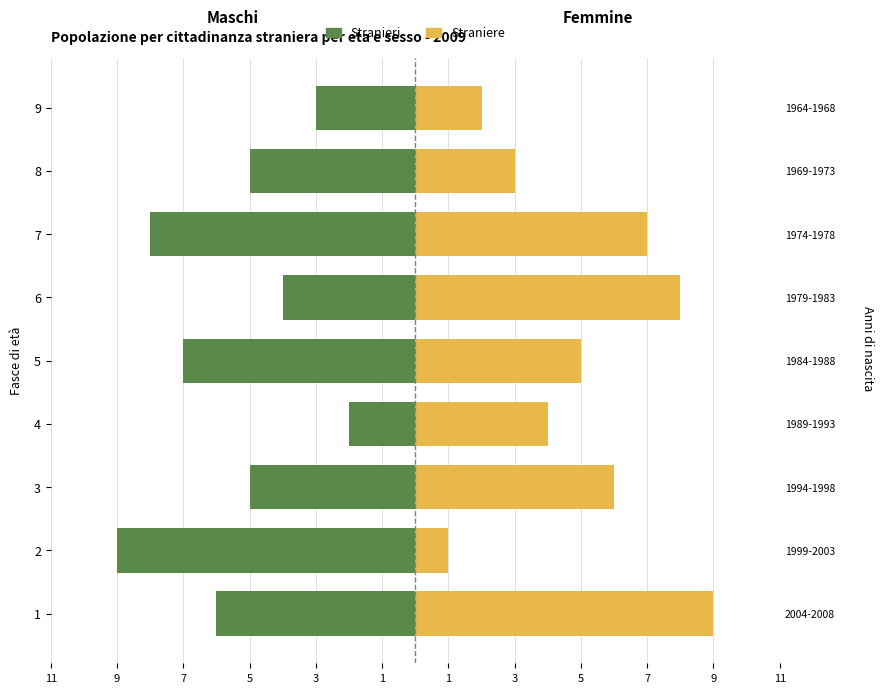

What is the average value of the Straniere series?

5